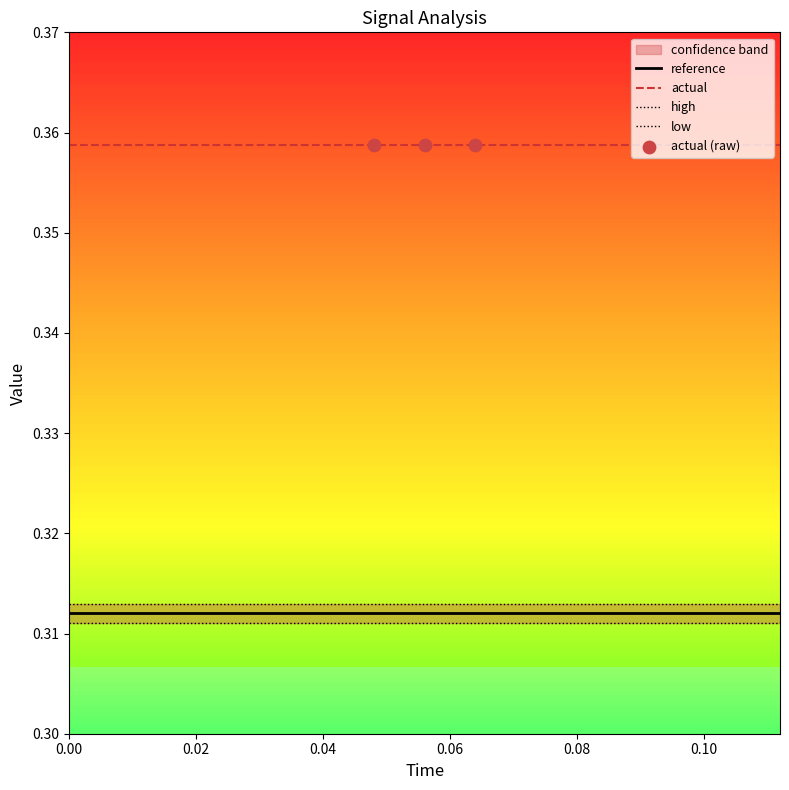

Which series contains the lowest Y value?

low